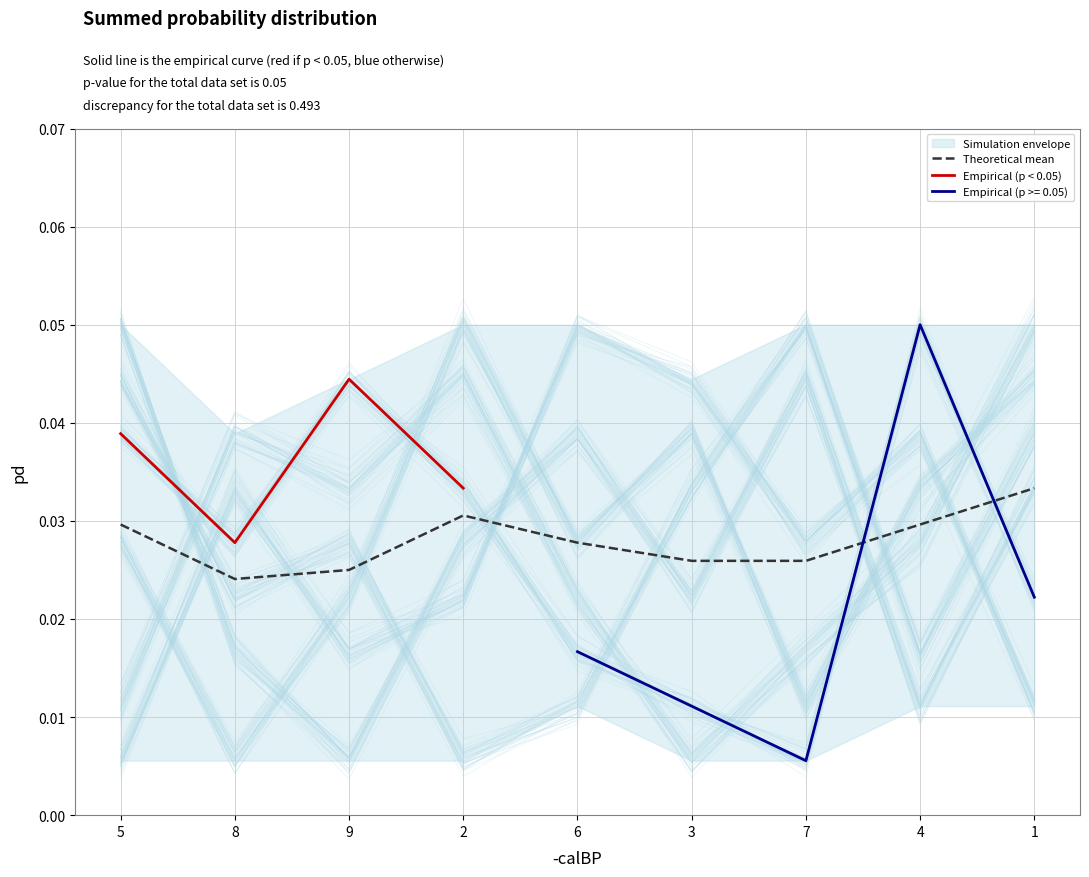

Which has a higher value, 4 or 7?

4